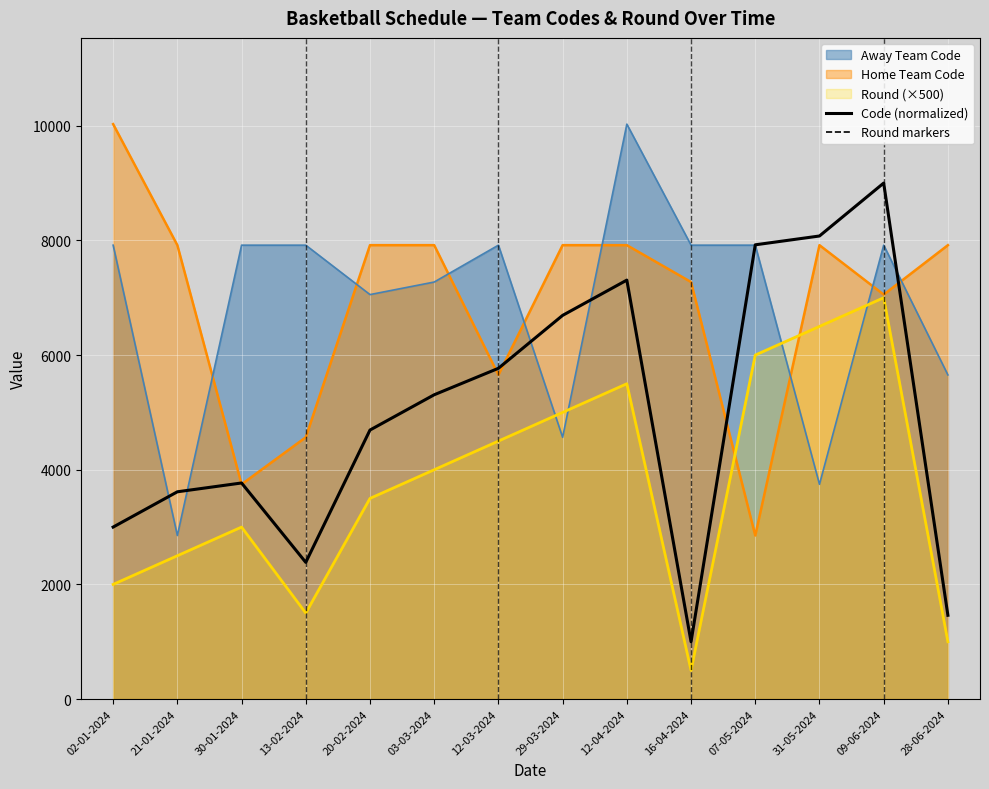

What is the change in value from 02-01-2024 to 07-05-2024?

+4923.1